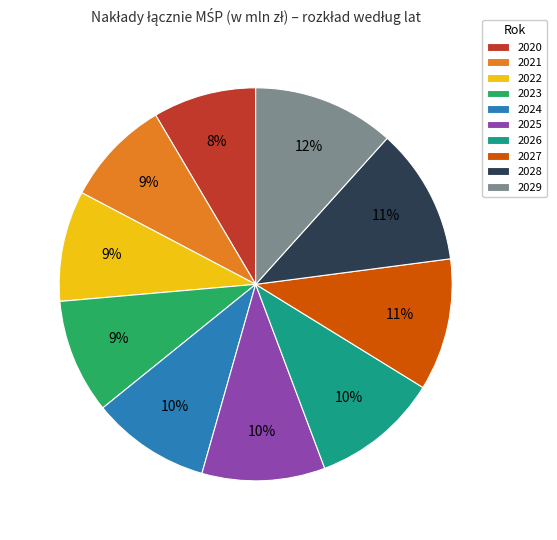

To the nearest percent, what portion does 2023 represent?

9%